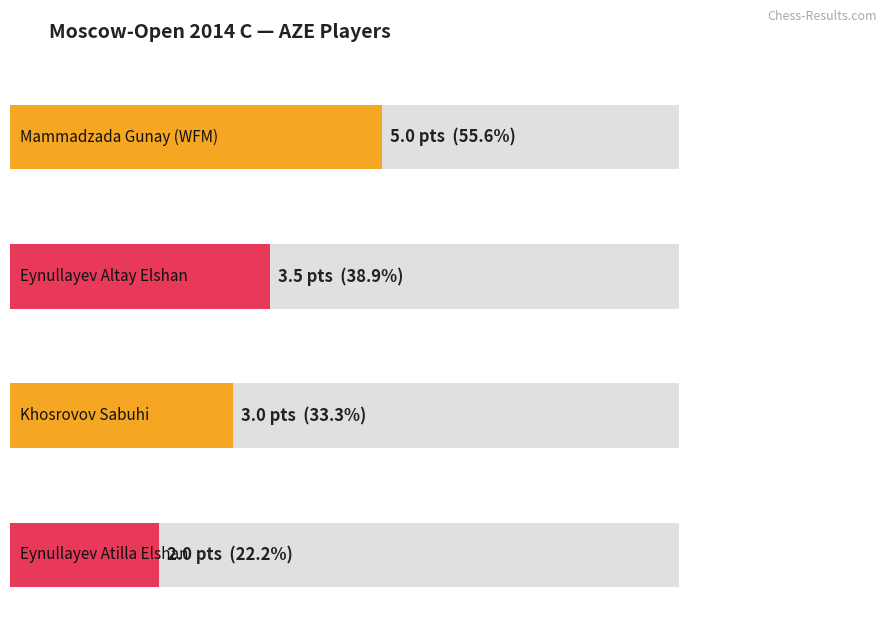

What is the difference between the maximum and minimum values?

3.0